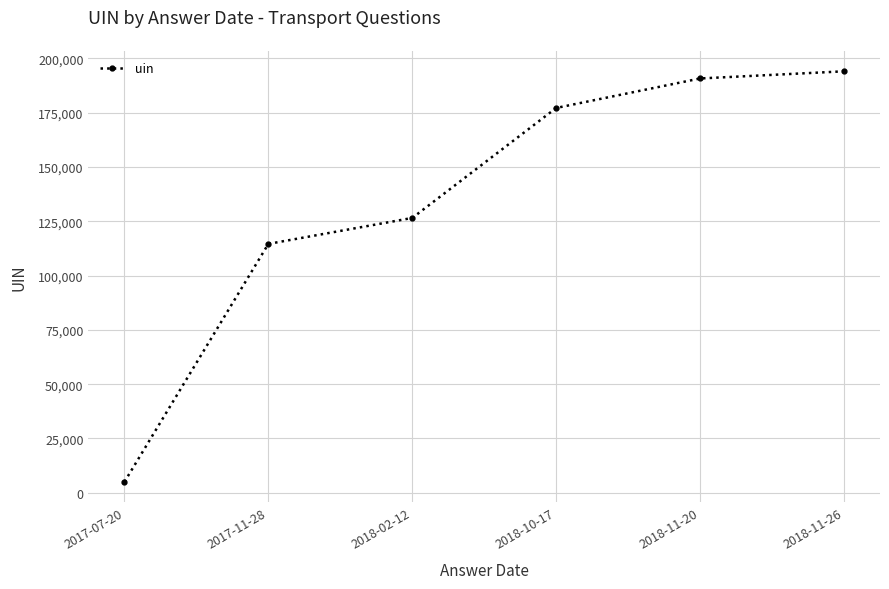

Reading left to right, transcribe all the data shown in this chart.

5009	114576	126533	177170	190750	194048